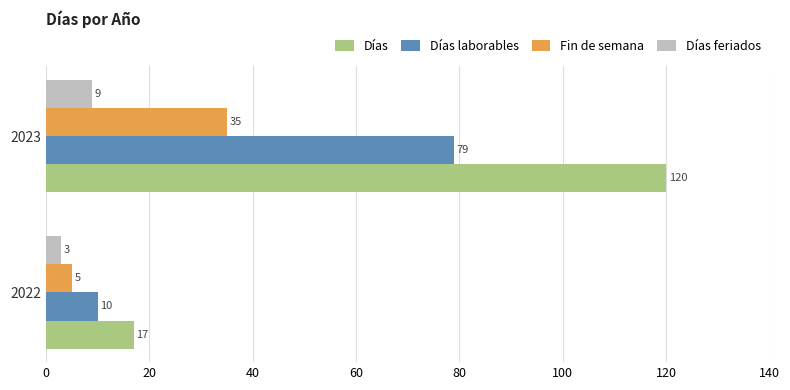

At how many categories does at least one series exceed 101?

1